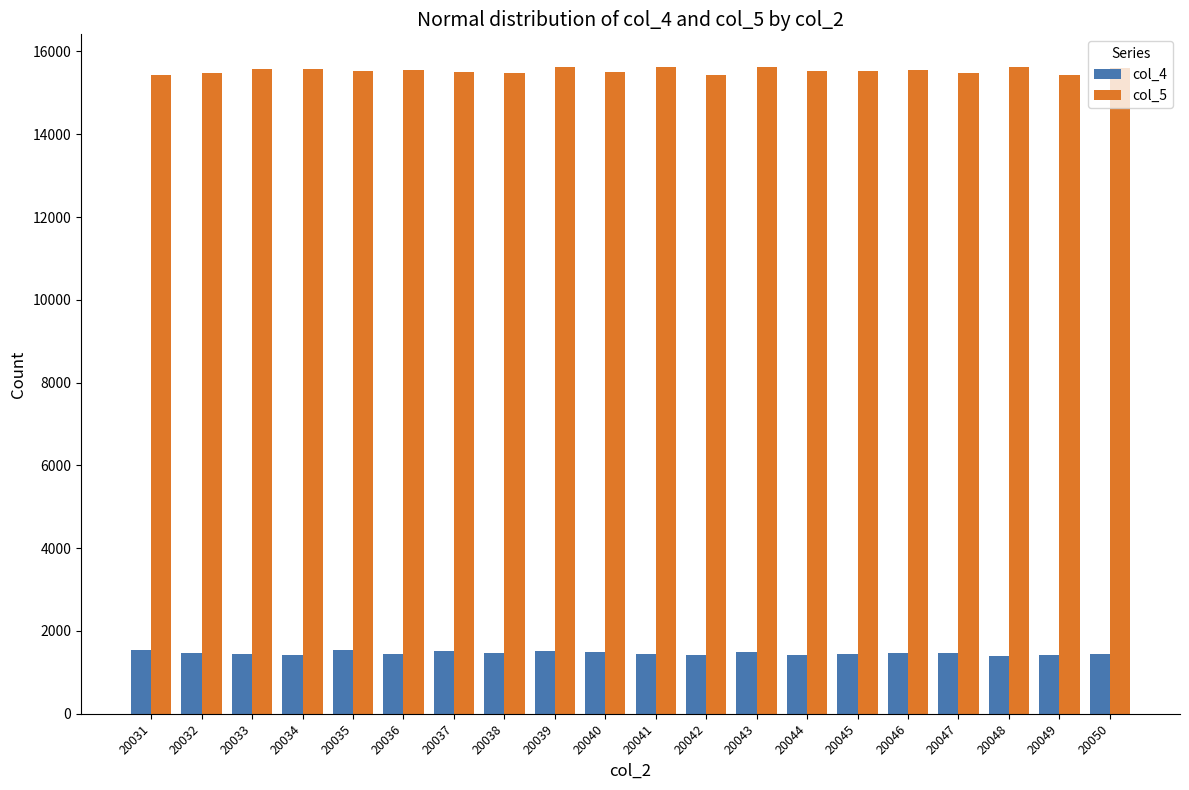

Which series has the largest total across all categories?

col_5